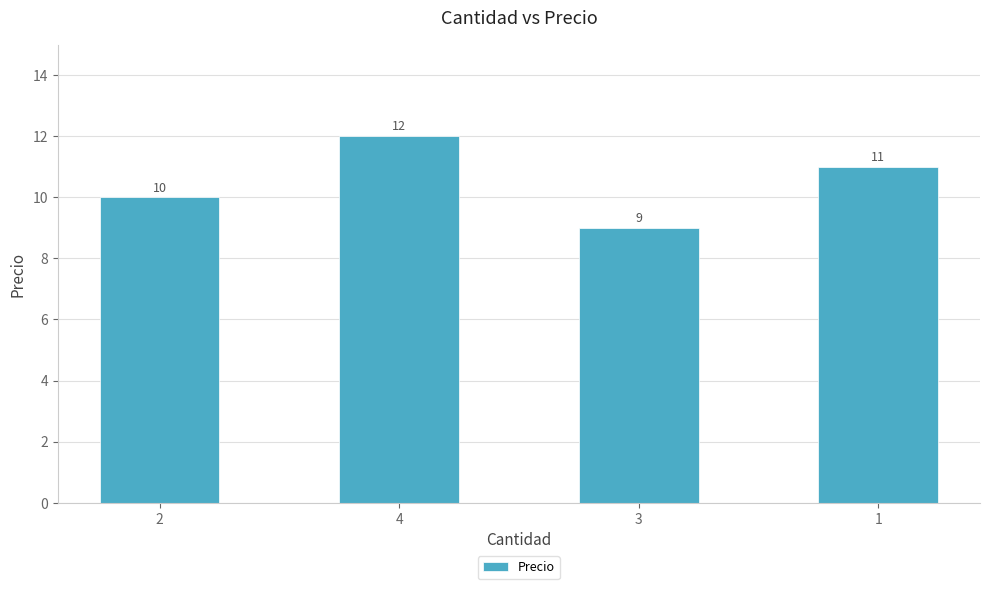

Between 2 and 4, which is larger?

4